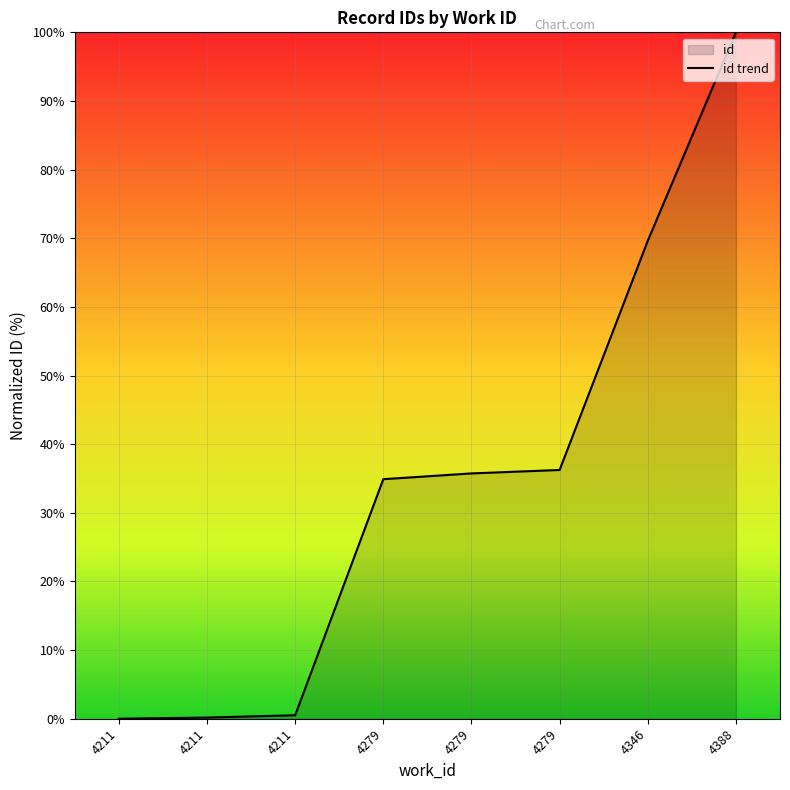

True or false: the data has more than 2 interior local peaks.

False